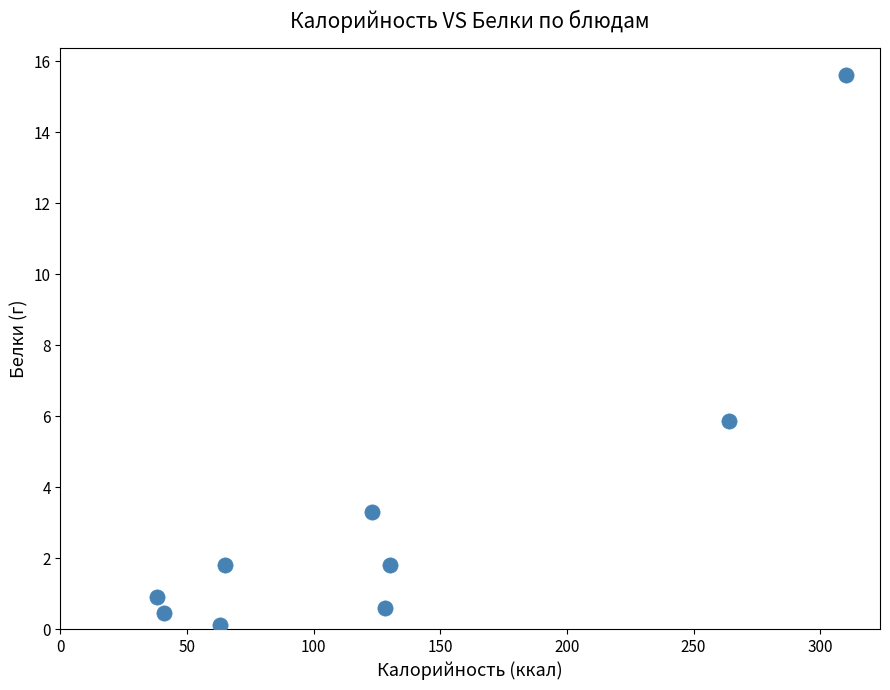

What is the average Y value?

3.4